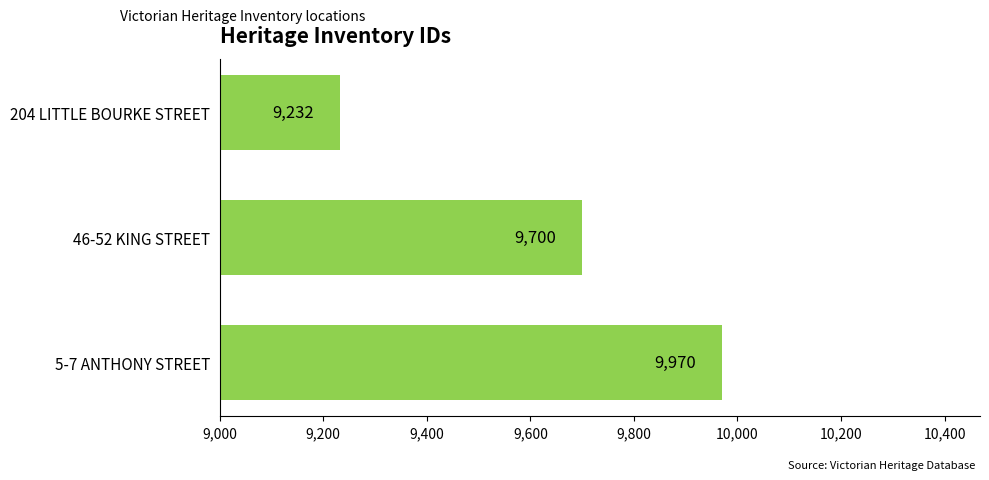

What is the greatest value displayed?

9970